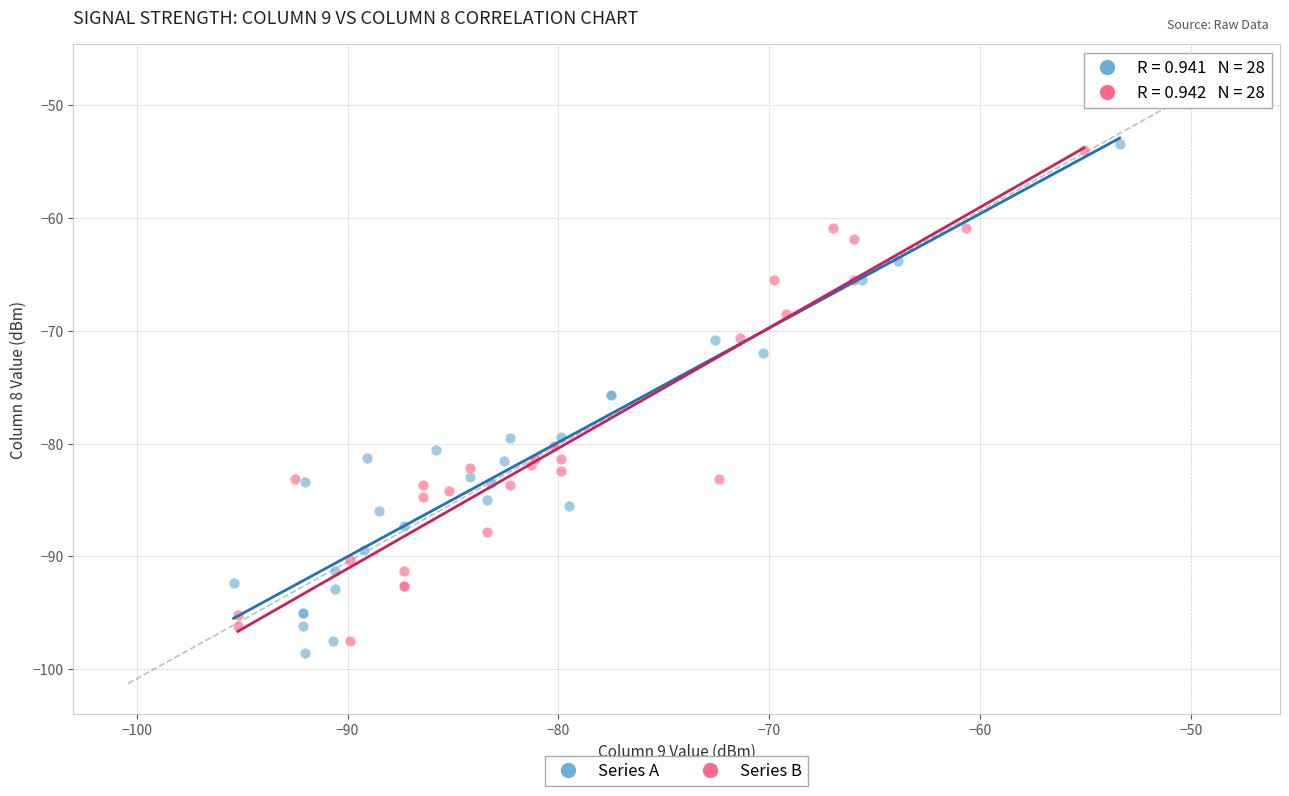

Which series reaches the minimum Y coordinate?

Series A